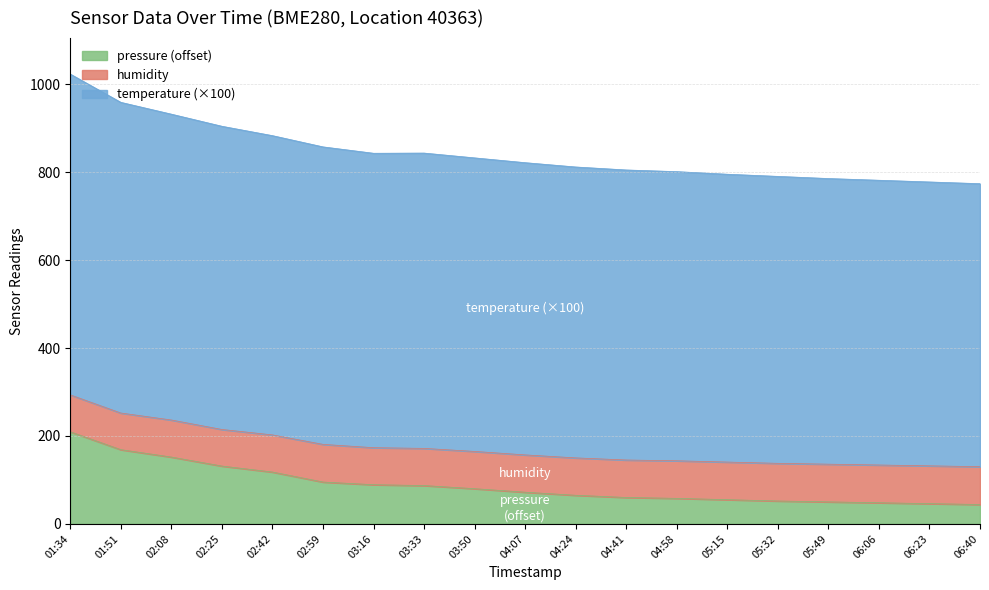

Is it true that pressure (offset) equals 141.2 at 01:34?

False